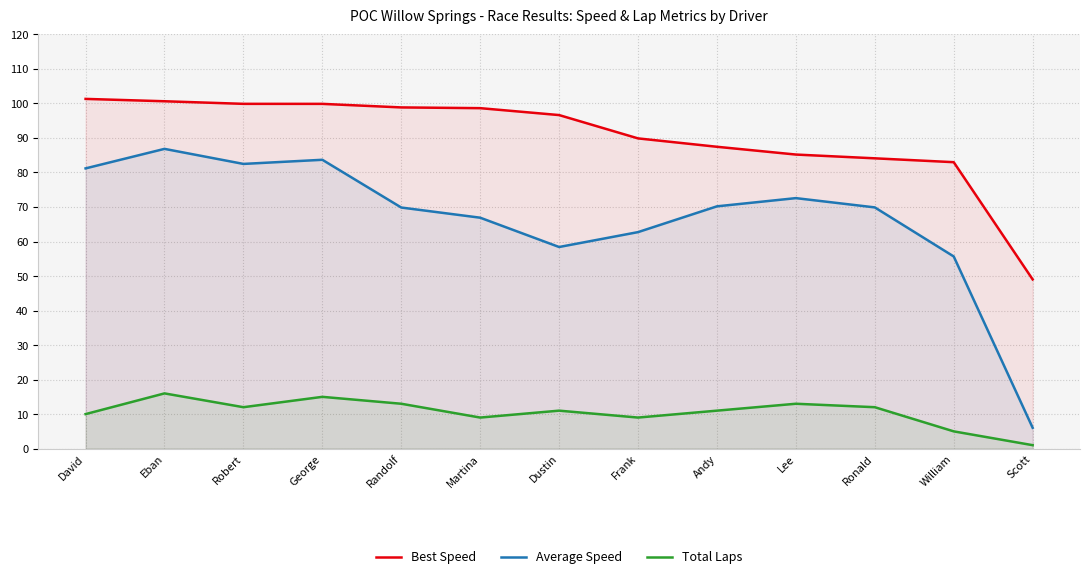

Read the Total Laps value at William.

5.0